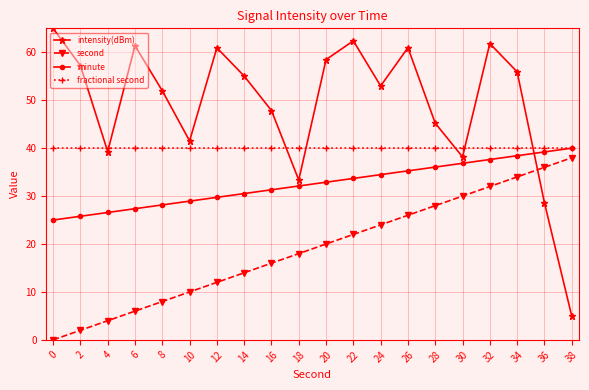

After their last crossing, which series has the higher values: fractional second or intensity(dBm)?

fractional second